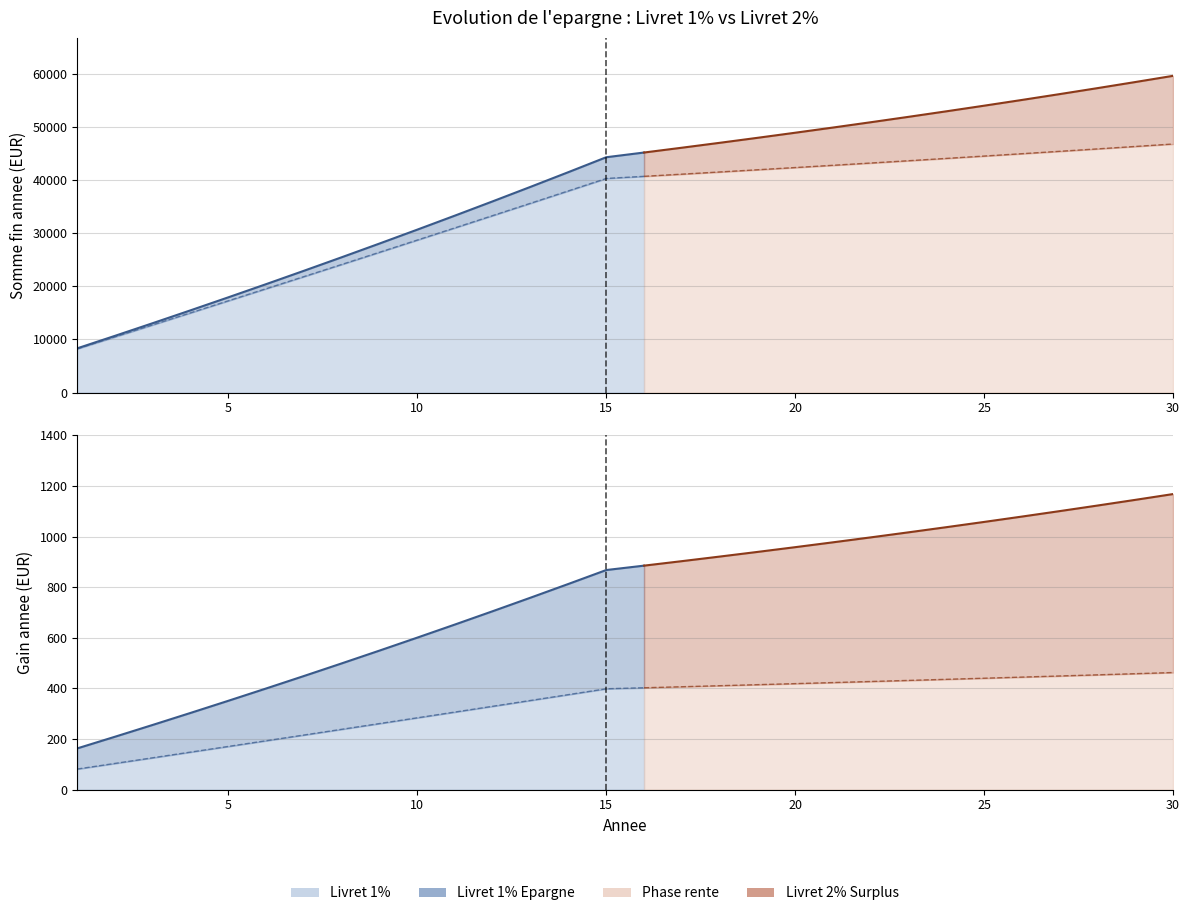

Where does the Gain annee 1% series first go above 402?

16